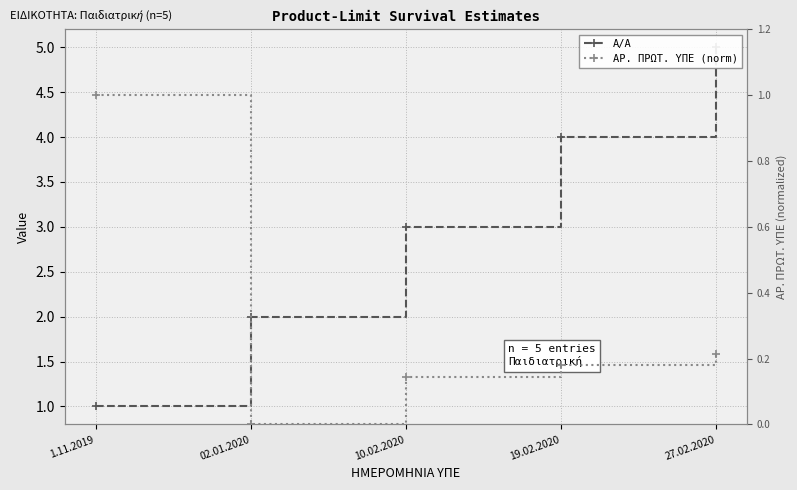

What is the sum of all ΑΡ. ΠΡΩΤ. ΥΠΕ (norm) values?

1.5